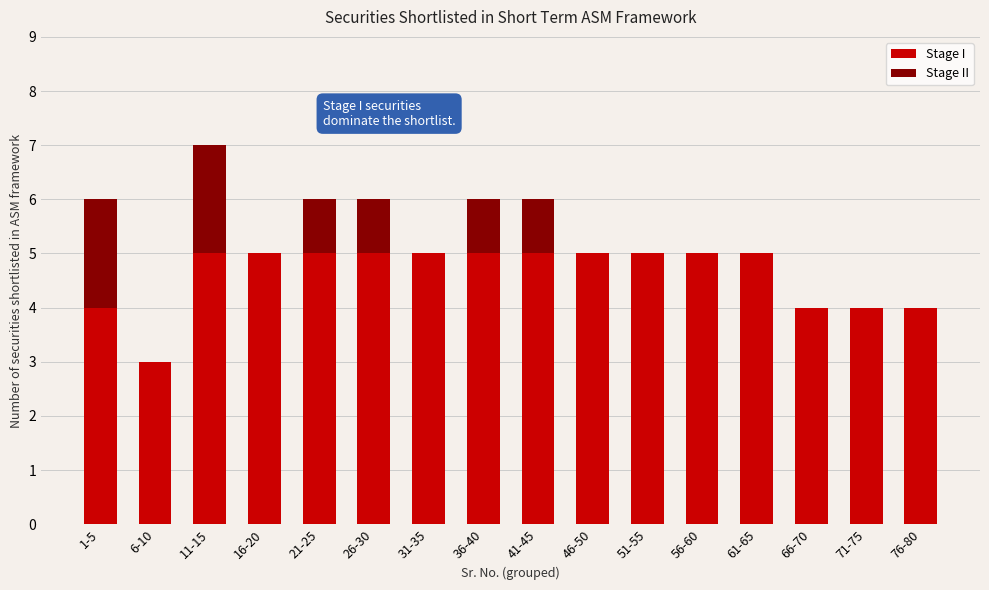

What is the maximum value for Stage I?

5